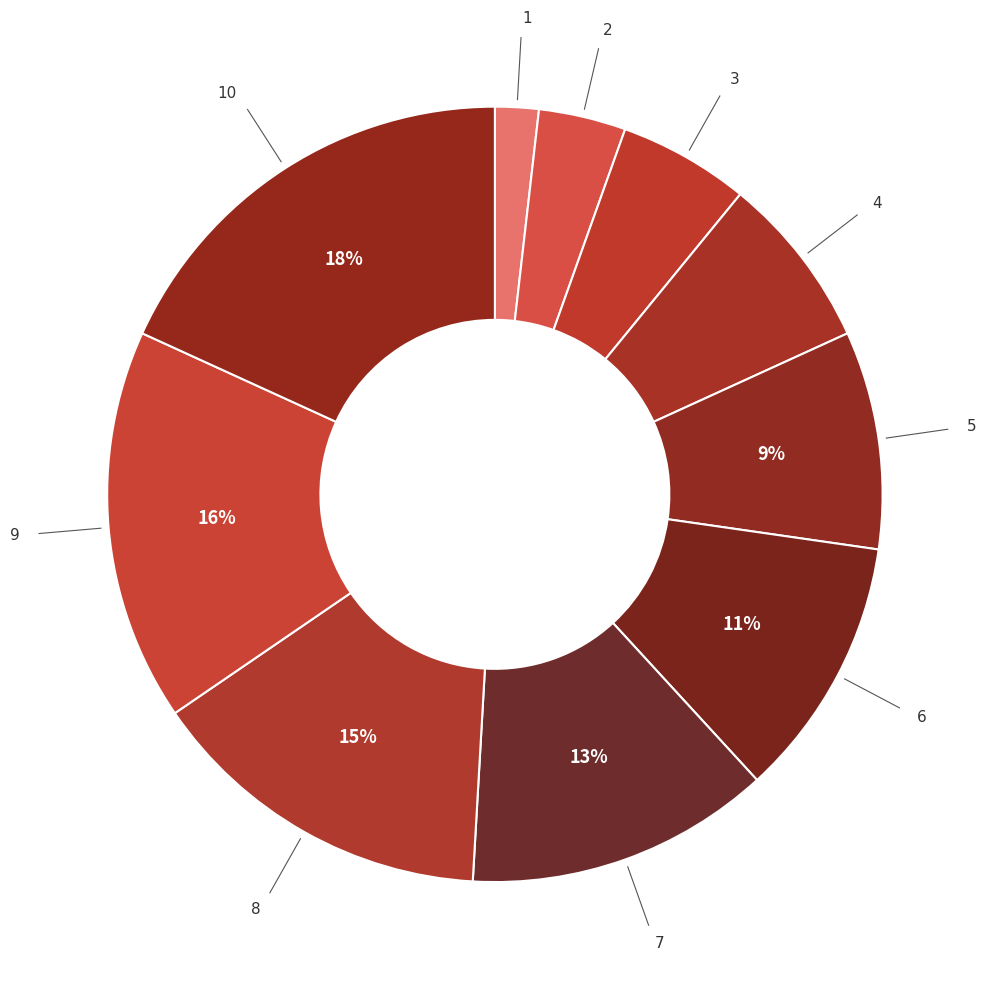

Does any single category account for the majority?

No